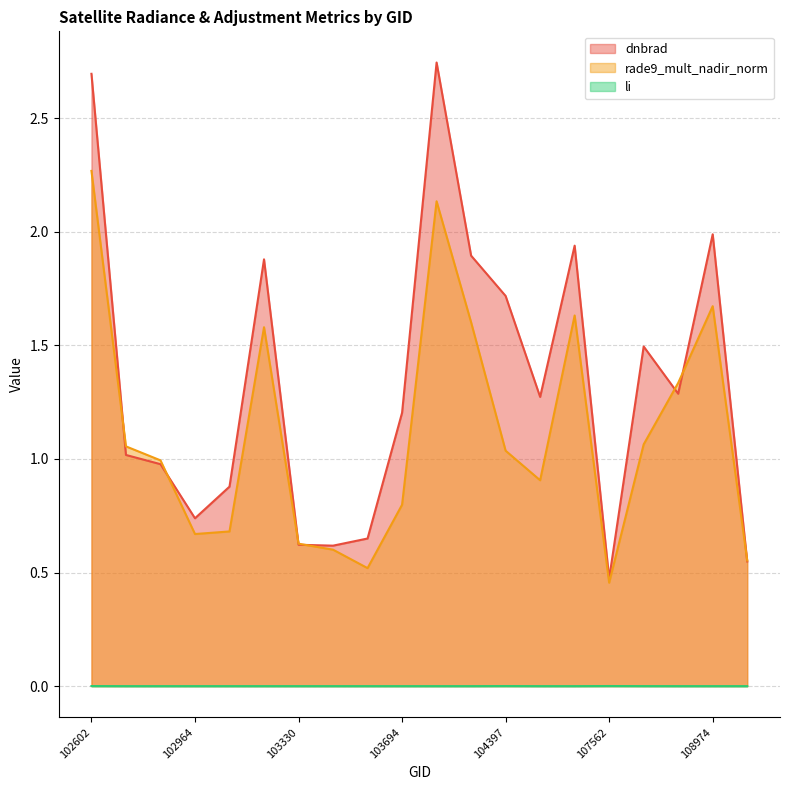

Rank the series at 104405 from highest to lowest value.

dnbrad, rade9_mult_nadir_norm, li